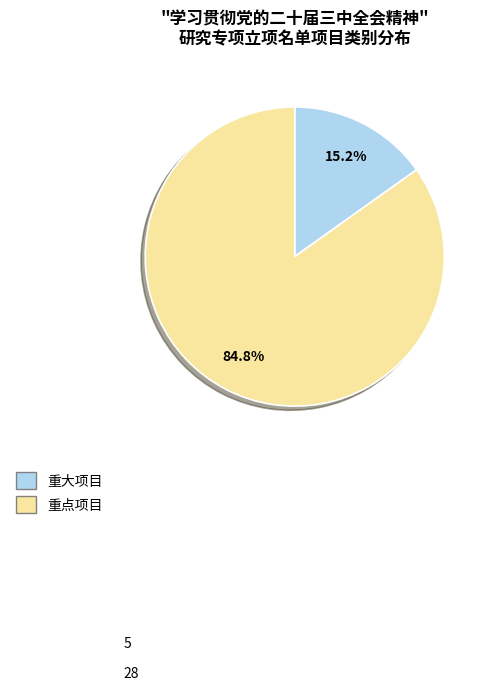

How many slices are in this pie chart?

2